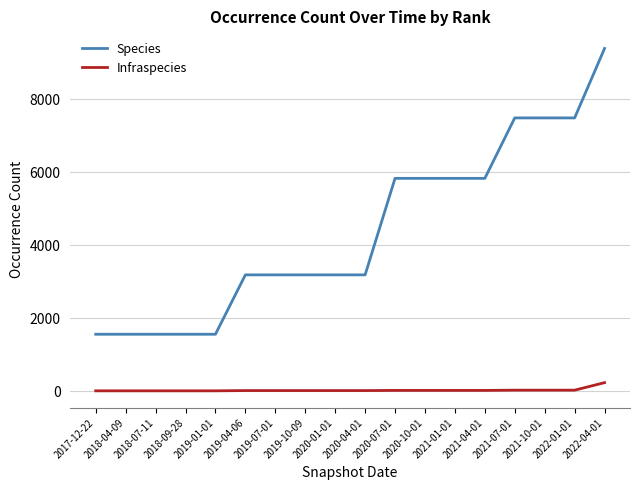

What is the maximum value shown in the chart?

9389